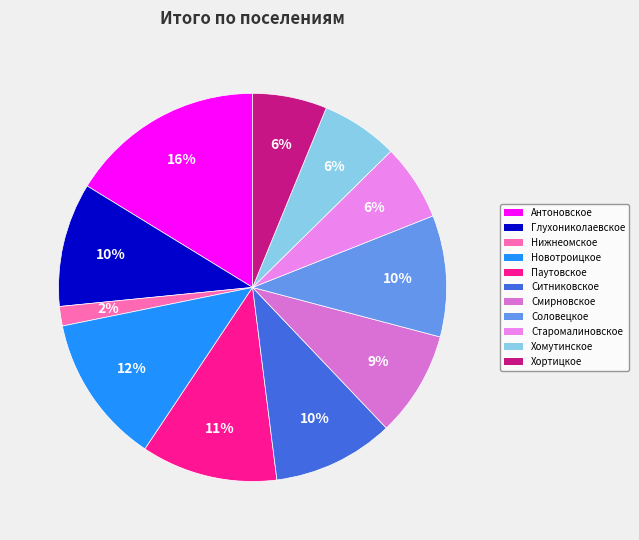

What percentage do Нижнеомское and Паутовское together represent?

13.0%